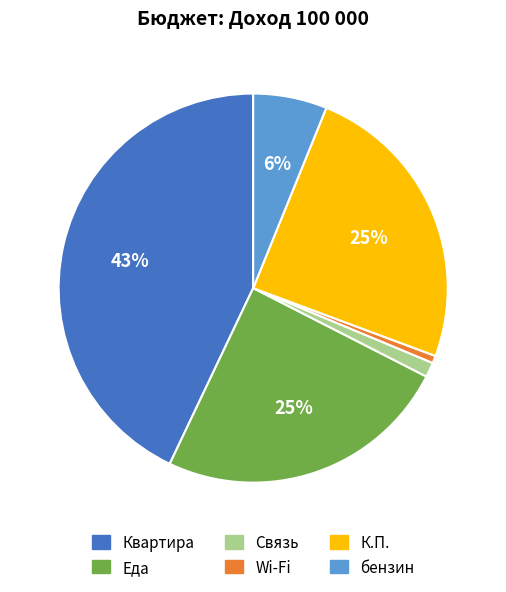

Does Wi-Fi account for over 50% of the chart?

No